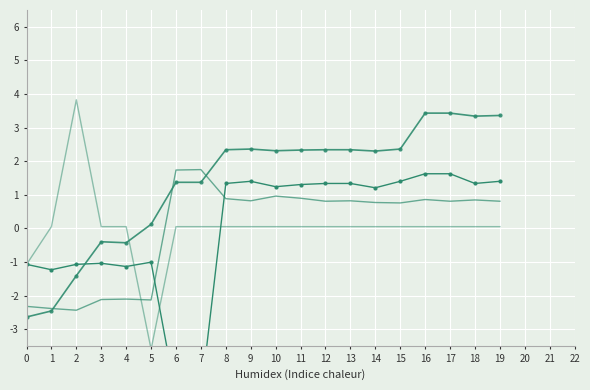

The value of Longitude at 15 is 0.8. True or false?

True